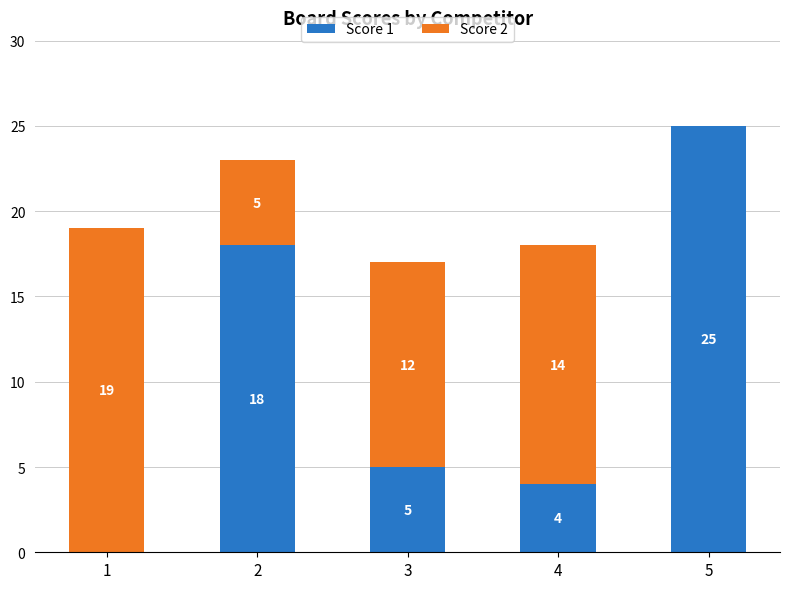

How many categories are shown in the chart?

5